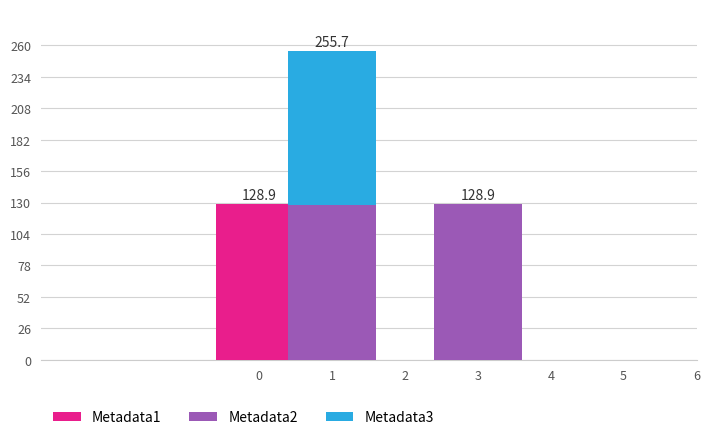

What is the sum of all Metadata1 values?

128.9